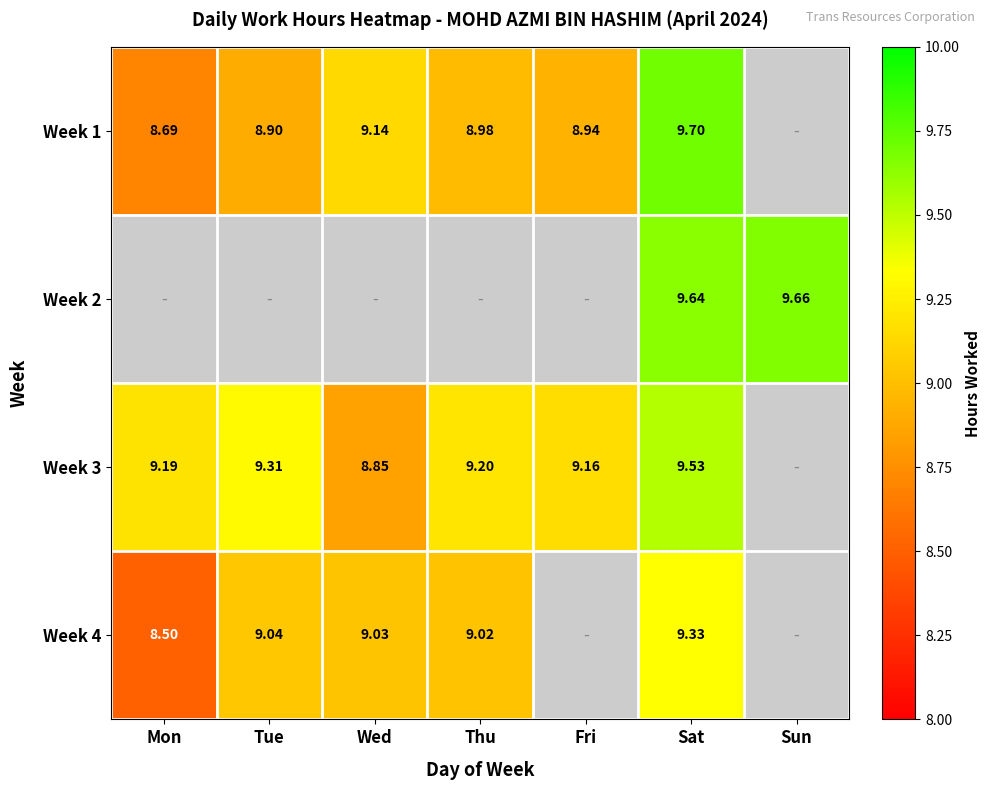

The value of Week 3 at Fri is 9.2. True or false?

True